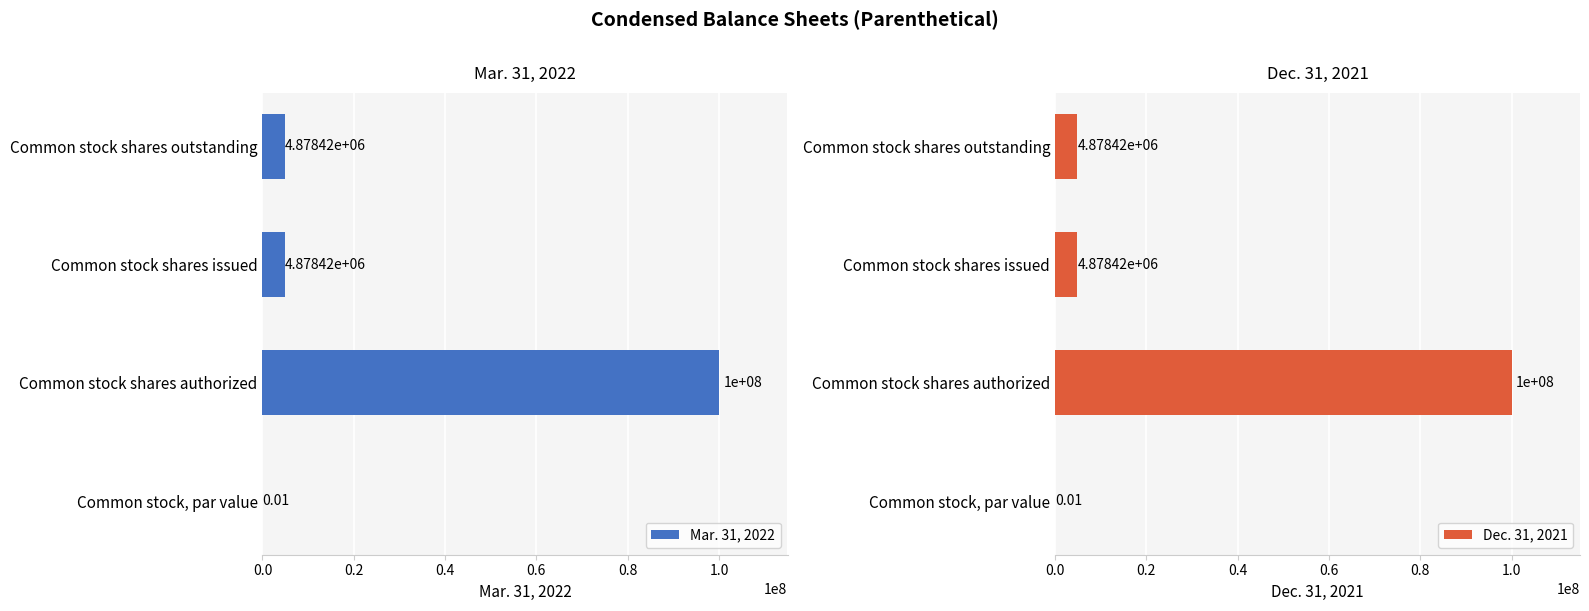

Between Common stock shares issued and Common stock shares outstanding, which series saw the biggest shift?

Mar. 31, 2022